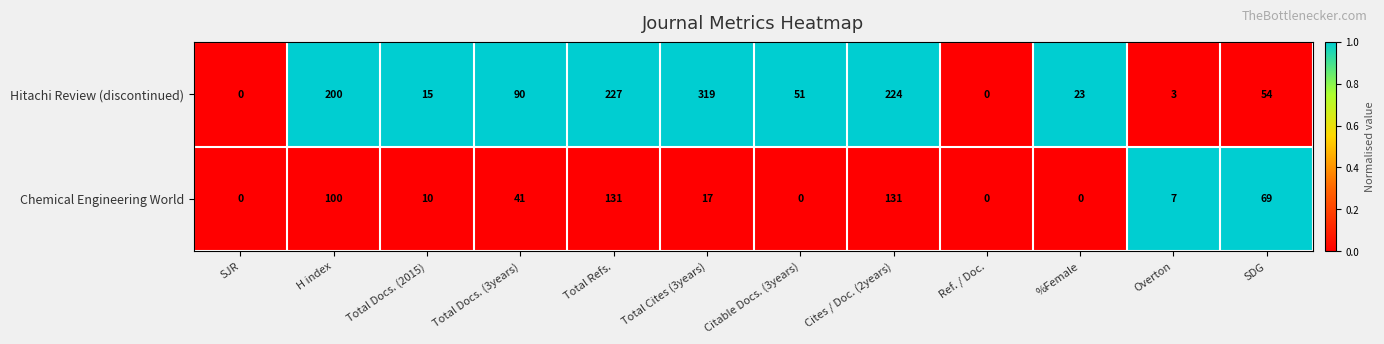

At which category is the sum across all series the highest?

Total Refs.